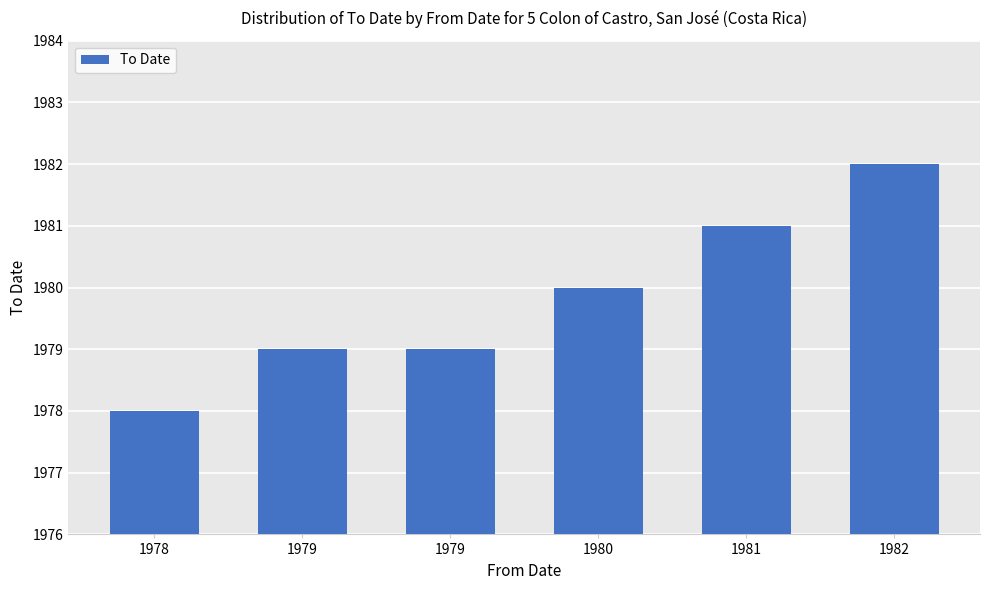

What is the difference between the maximum and minimum values?

4